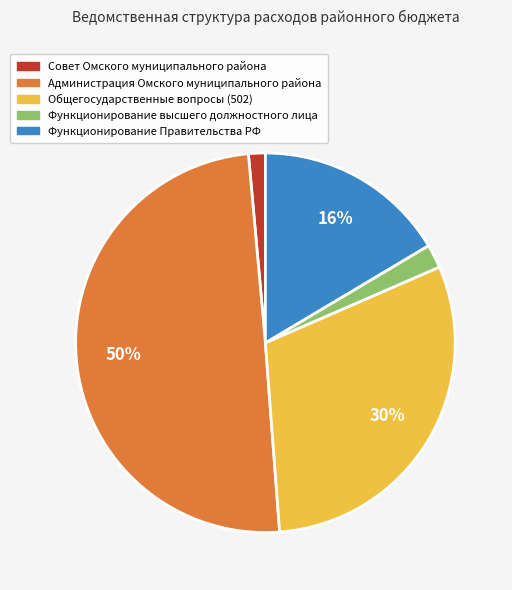

Does Функционирование высшего должностного лица account for over 50% of the chart?

No